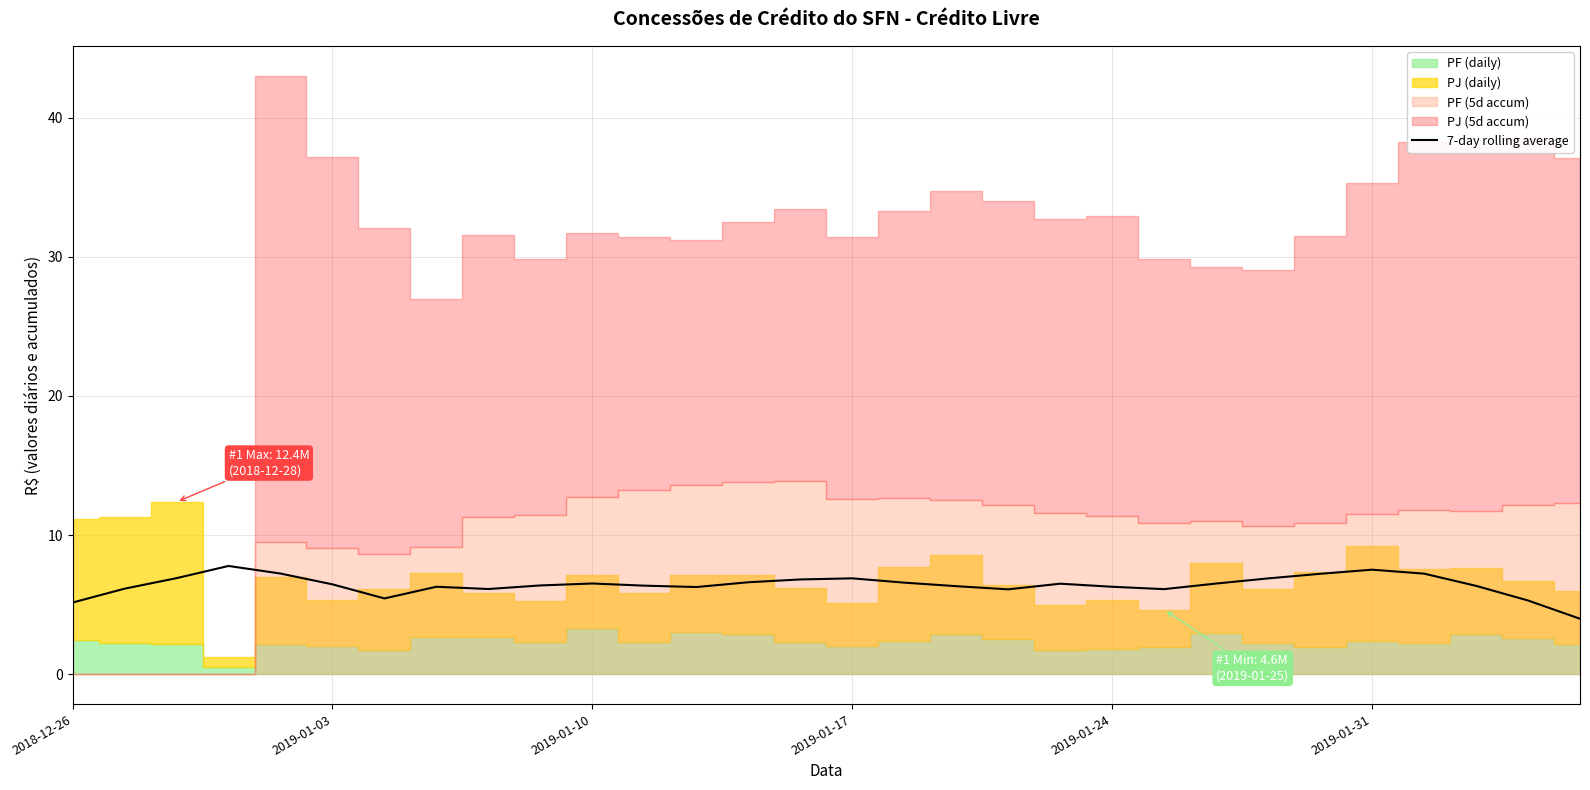

How many values are below 6?

4